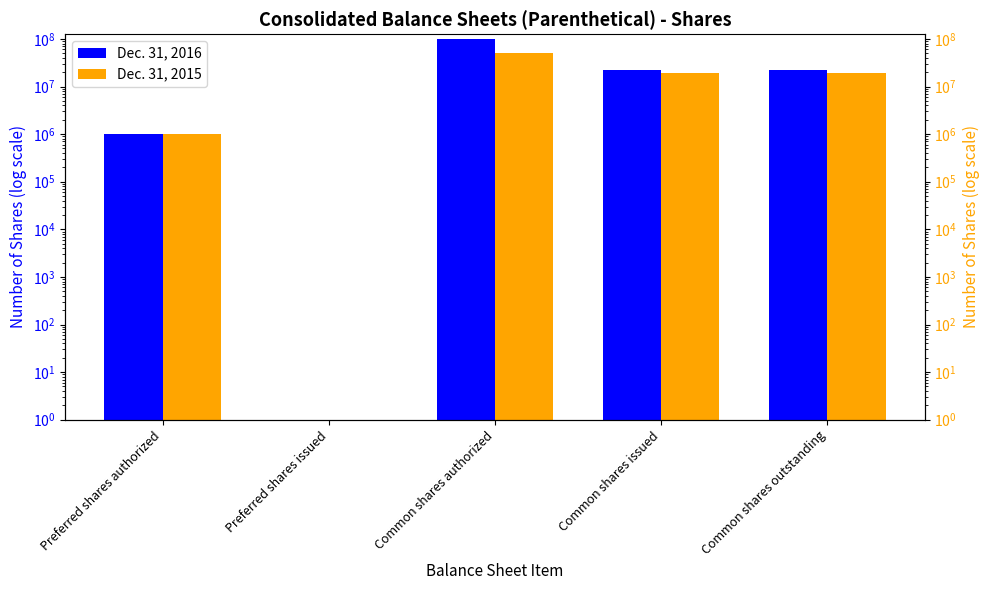

The Dec. 31, 2015 series shows 50000000 at Common shares authorized. True or false?

True